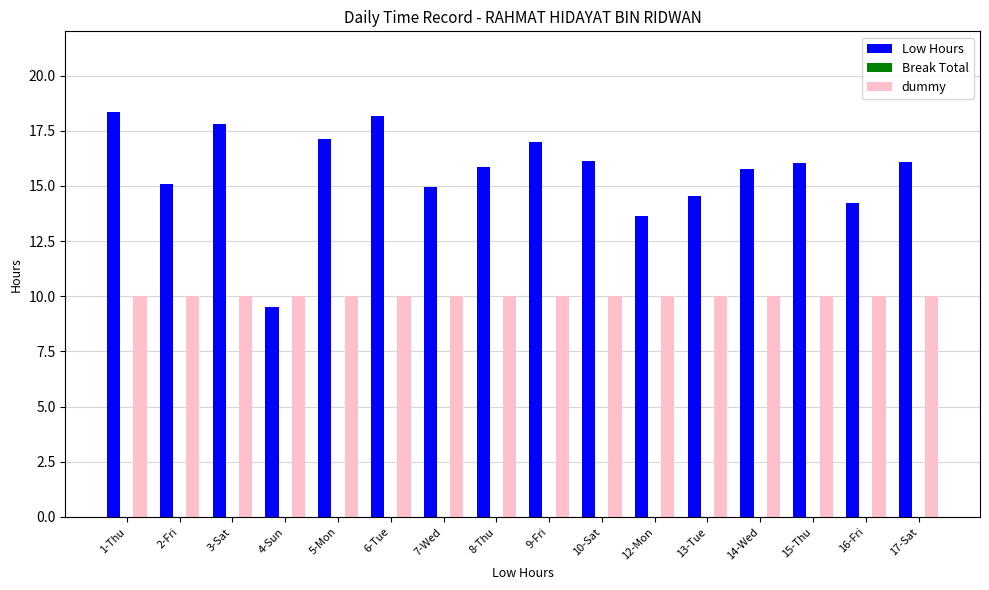

Which series has the largest range (max minus min)?

Low Hours